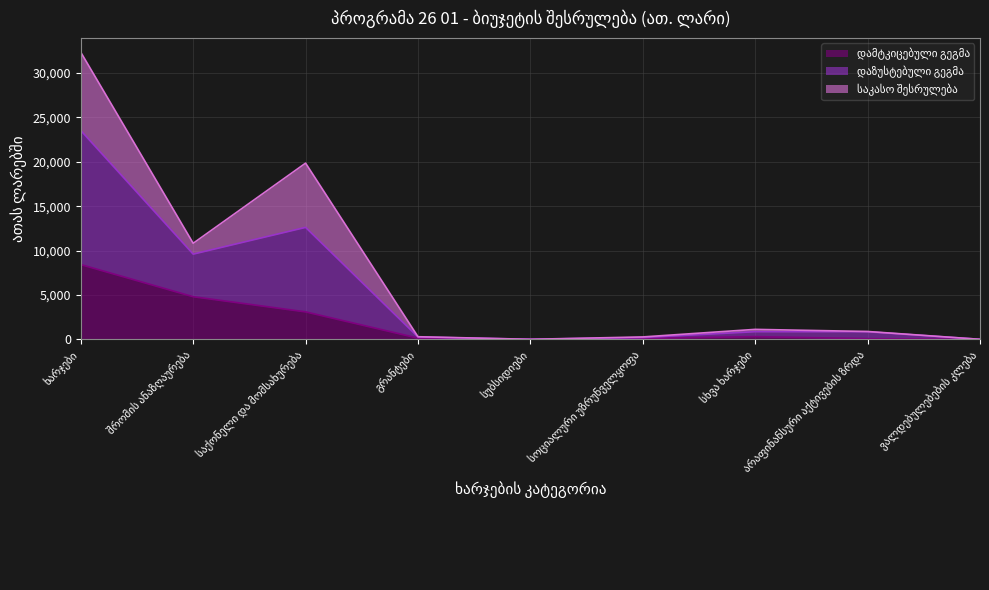

True or false: დამტკიცებული გეგმა has a value of 35.9 at სოციალური უზრუნველყოფა.

False